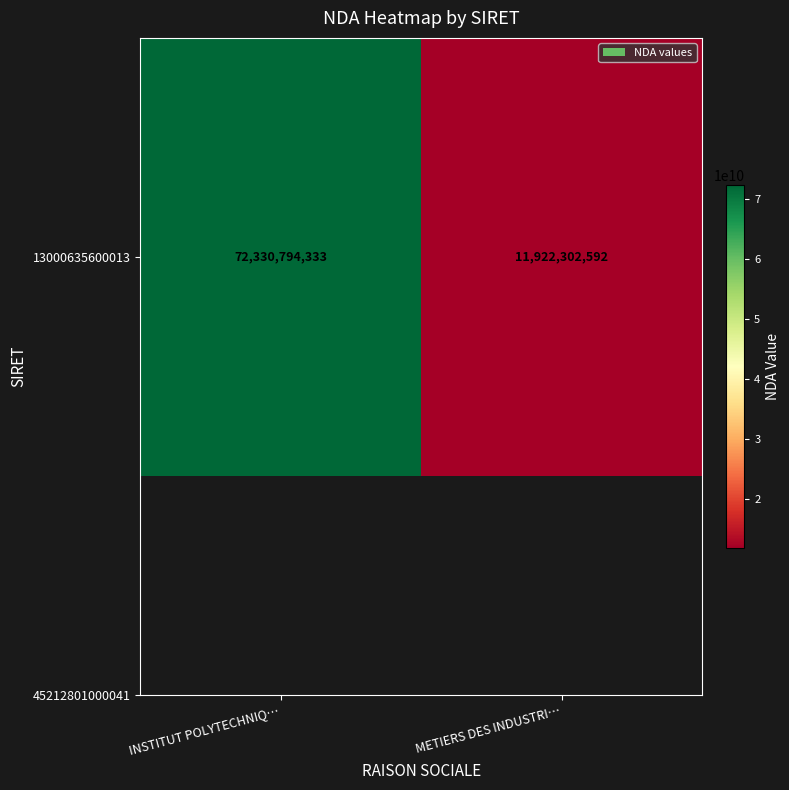

How many values are between 11922302592 and 72330794333?

2